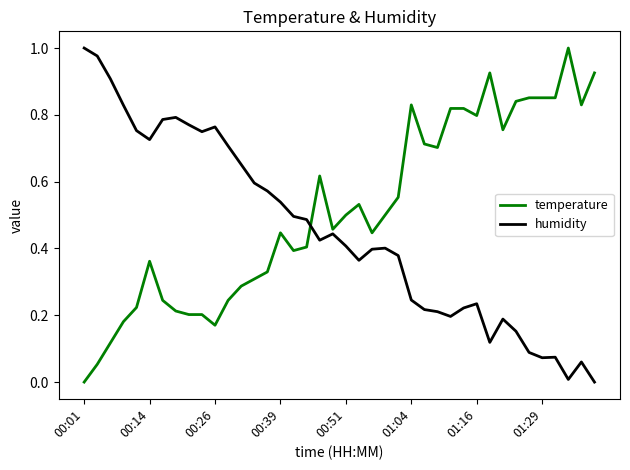

List the series in order of their overall mean, highest first.

temperature, humidity